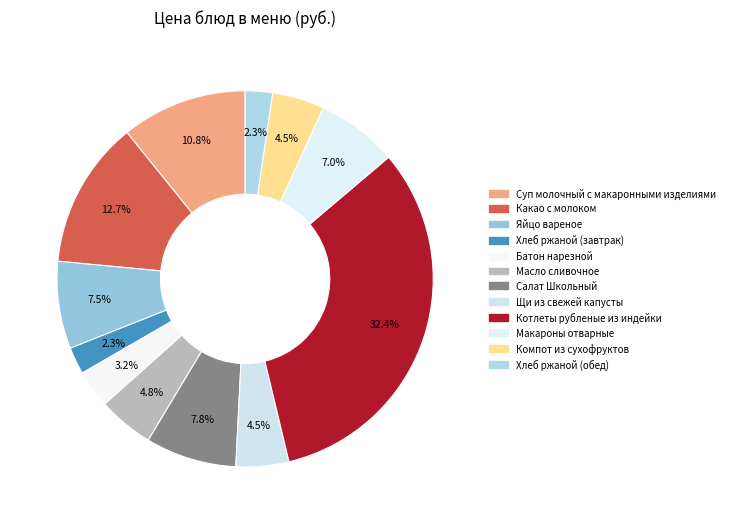

To the nearest percent, what is the difference between the Яйцо вареное and Котлеты рубленые из индейки slice percentages?

25%